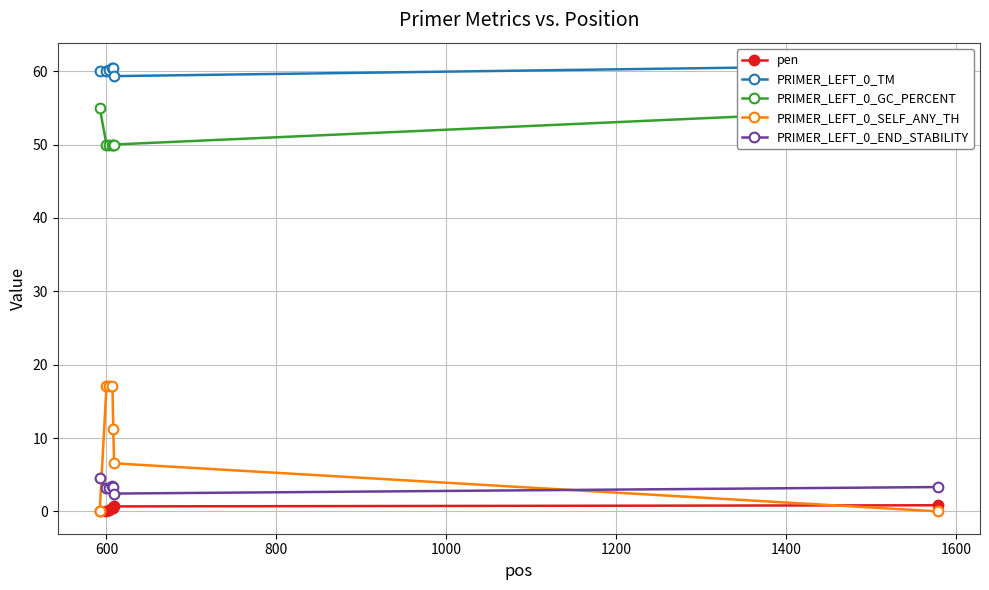

What is the lowest value of the PRIMER_LEFT_0_TM series?

59.3